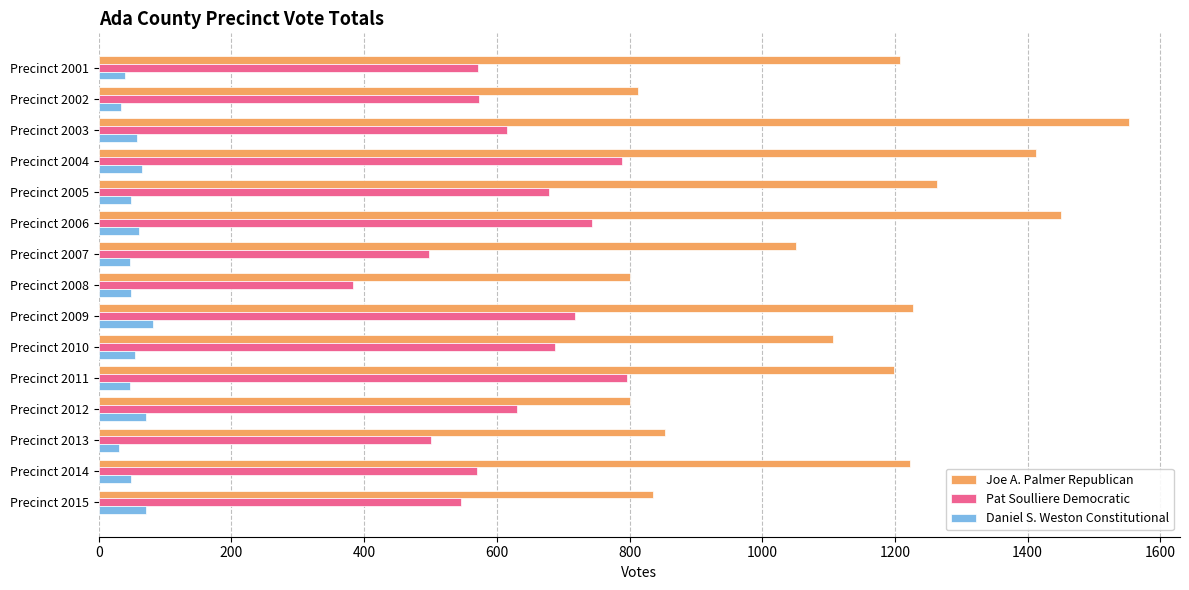

Which series has the largest range (max minus min)?

Joe A. Palmer Republican